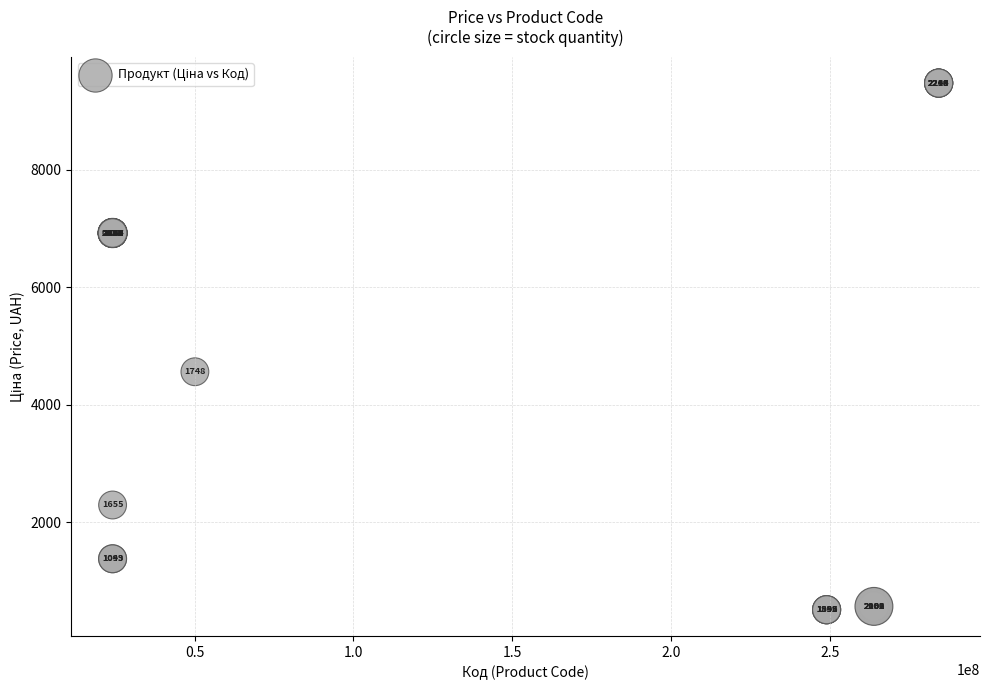

What Y value in the scatter plot is closest to 4993?

4561.9